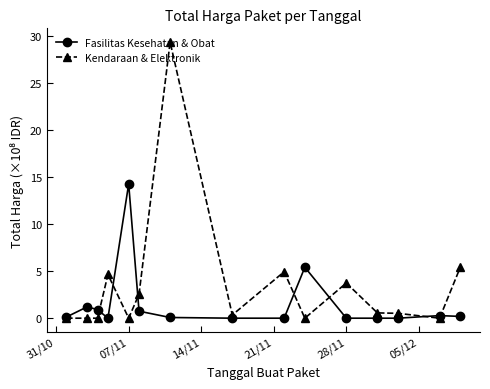

True or false: Fasilitas Kesehatan & Obat and Kendaraan & Elektronik cross at least once.

True